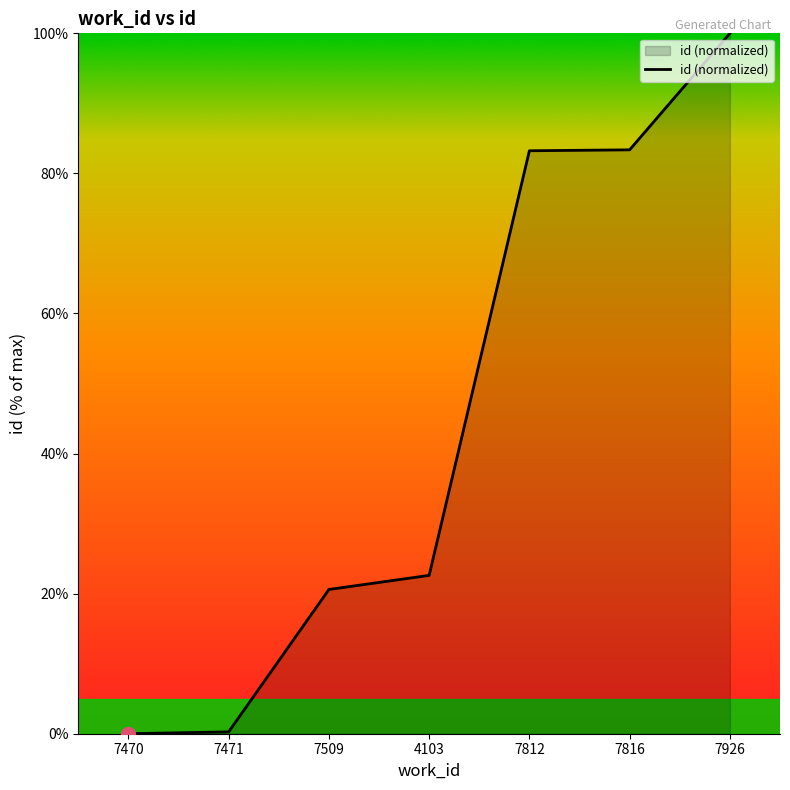

The value at 7926 is 179.9. True or false?

False